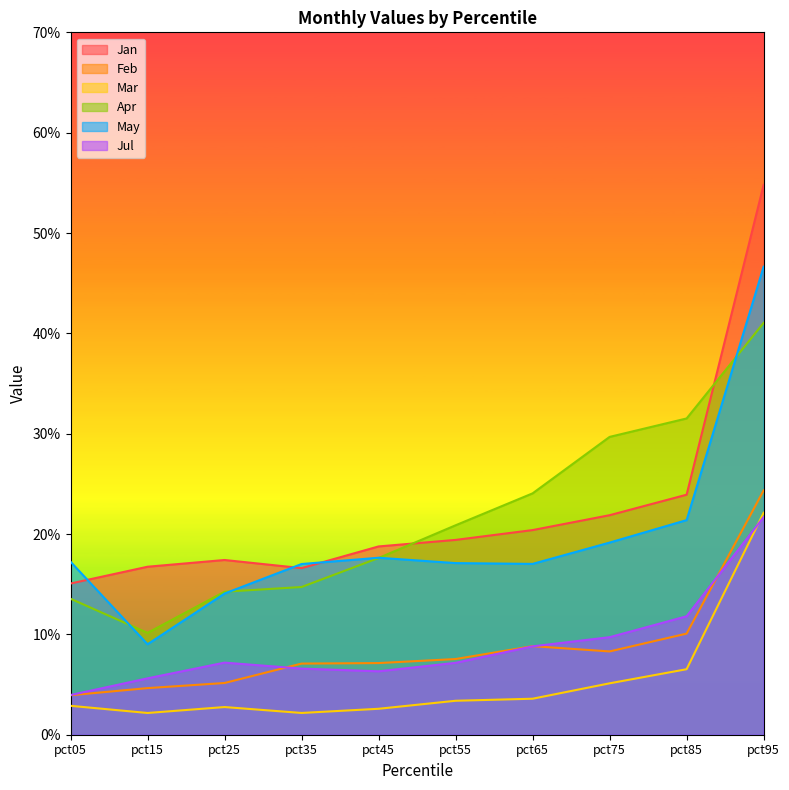

The Jan series shows 0.1 at pct75. True or false?

False